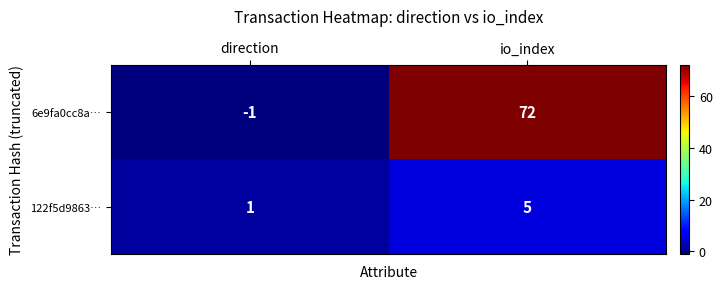

The 122f5d9863… series shows 0 at direction. True or false?

False